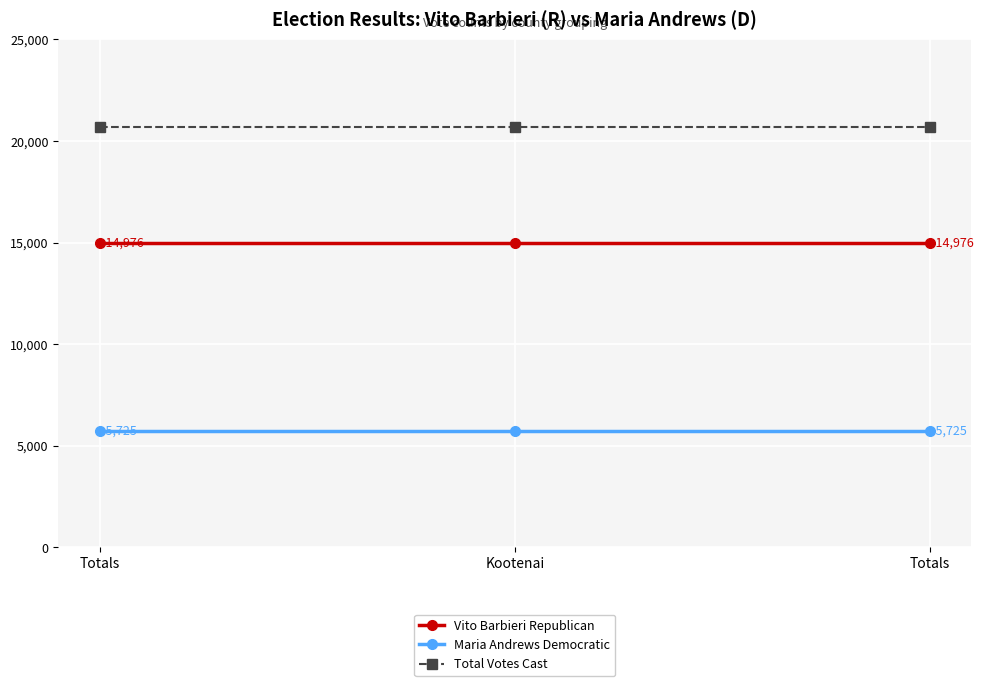

Is it true that Vito Barbieri Republican equals 14976 at Totals?

True